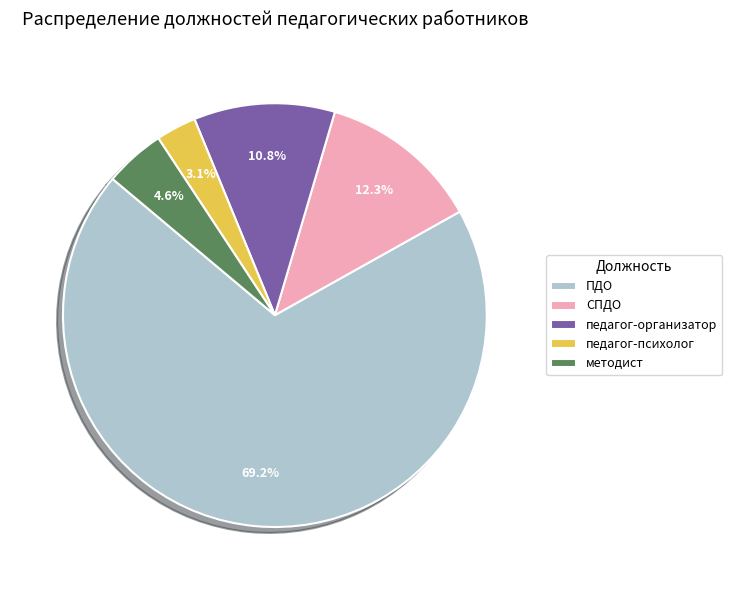

Is педагог-организатор the majority of the pie?

No